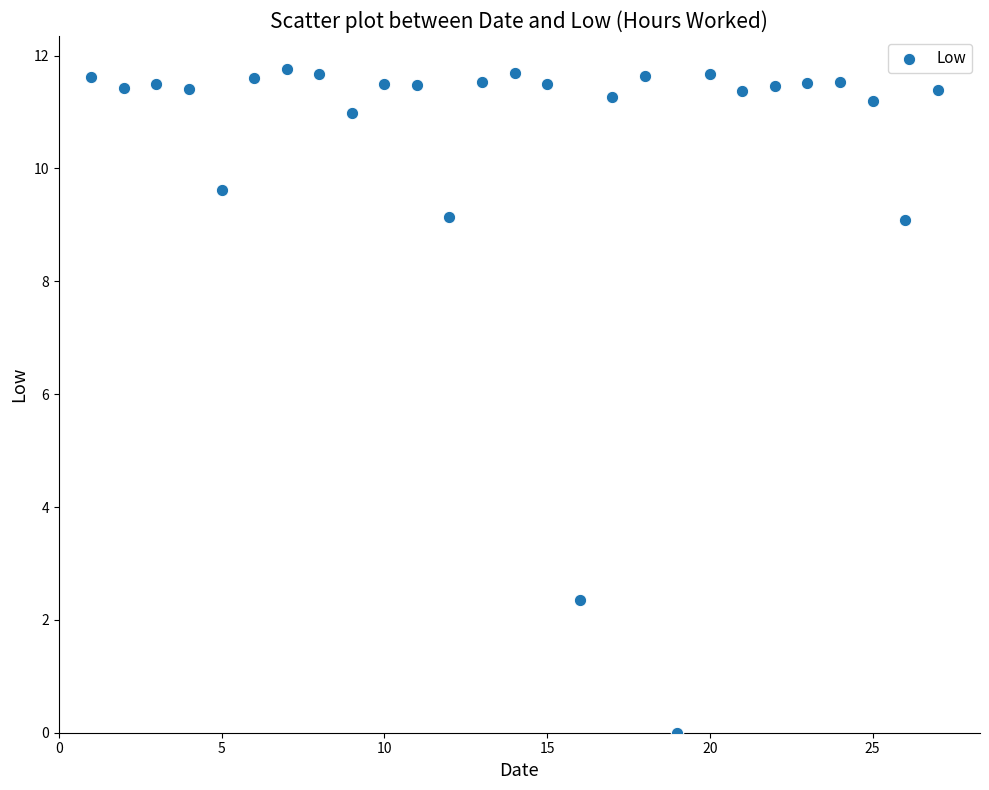

What is the range of X values (max minus min)?

26.0